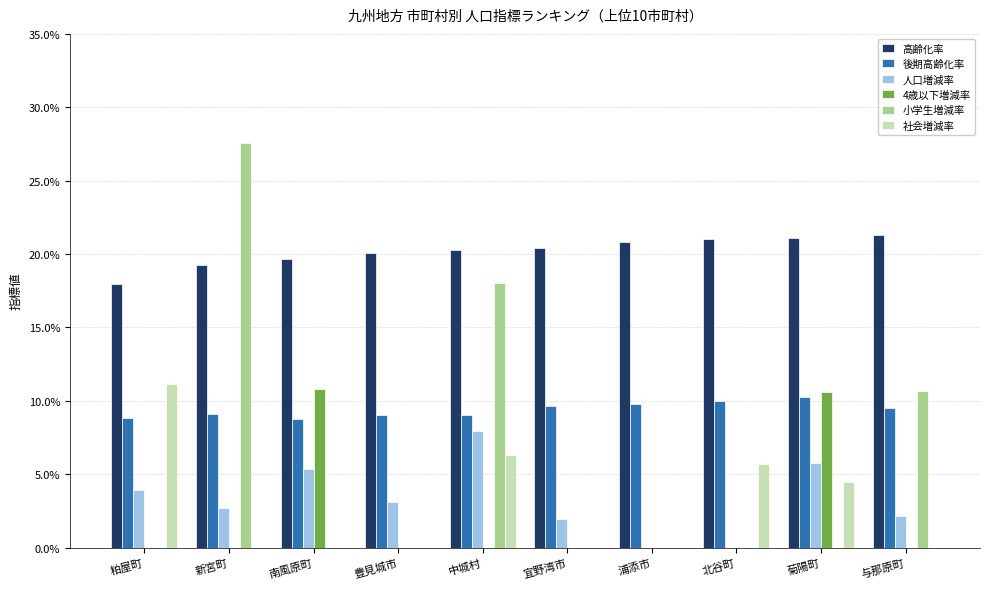

Which category has the highest value in the 後期高齢化率 series?

菊陽町